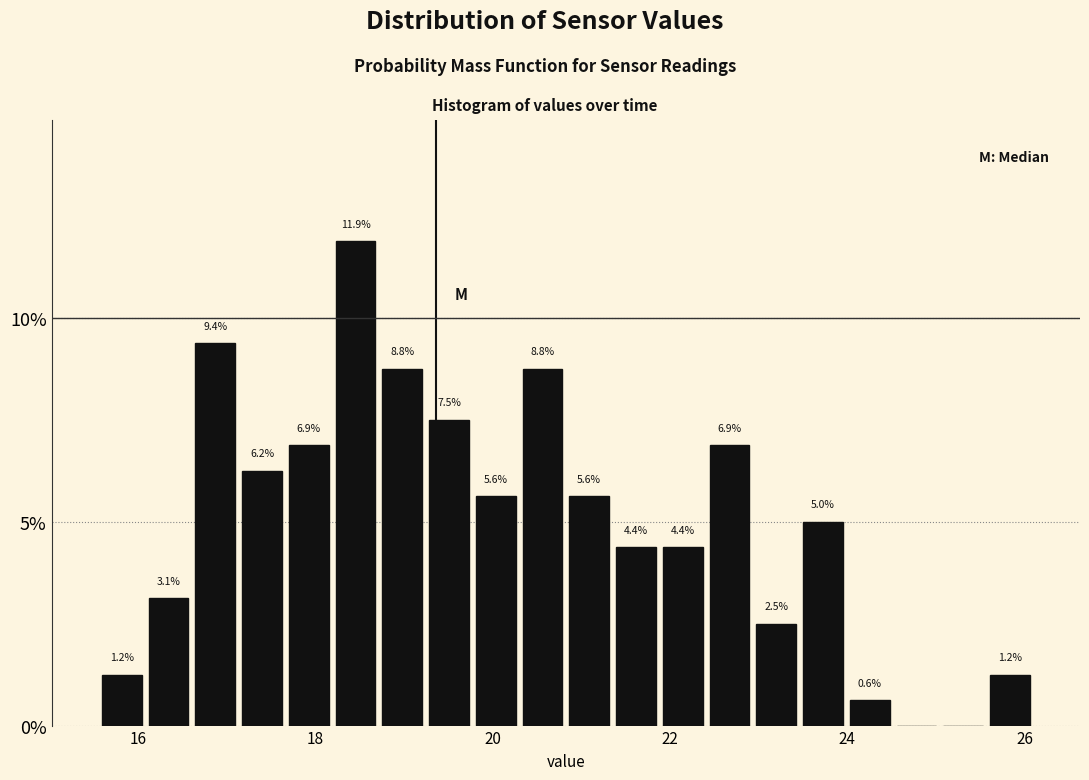

Around what value on the x-axis is the tallest bar? Give the approximate position of its centre, as read against the axis.

18.4